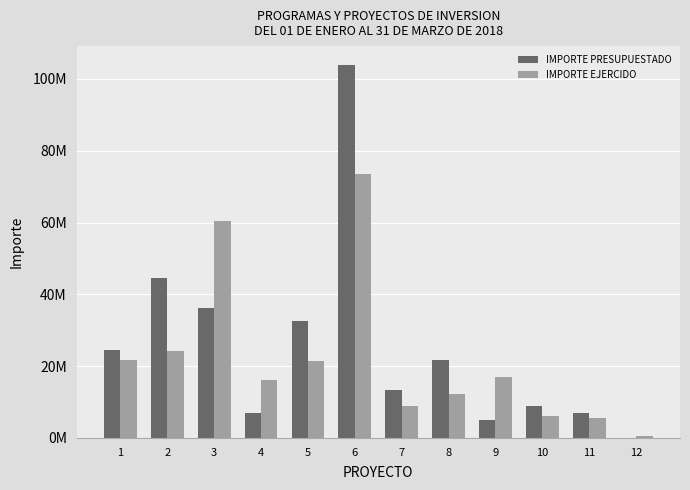

Reading left to right, what are all the values shown in this chart?

IMPORTE PRESUPUESTADO: 24602195.0	44606864.0	36319766.8	6983650.0	32667972.5	103947362.2	13225695.7	21674505.9	4924737.7	8853180.6	6918356.8	0.0
IMPORTE EJERCIDO: 21755400.4	24088616.2	60388671.6	16159804.6	21454740.5	73624660.8	8886104.8	12176392.5	17010426.7	6210319.0	5659933.1	405150.0